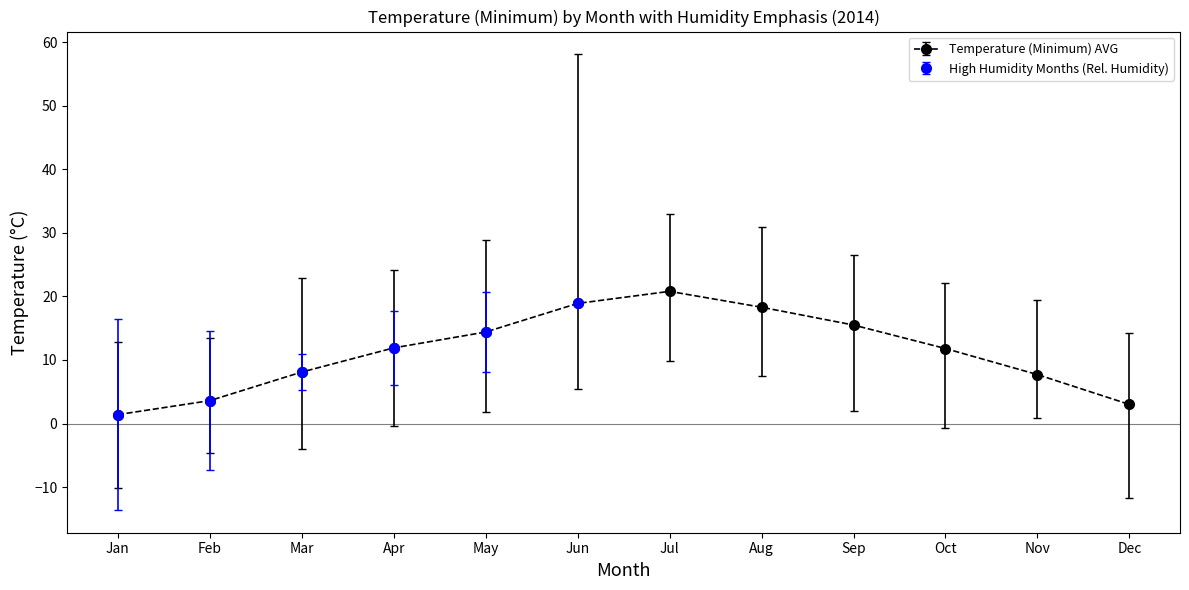

Rank the series at Feb from lowest to highest value.

Temperature (Minimum) MIN, Temperature (Minimum) AVG, Temperature (Minimum) MAX